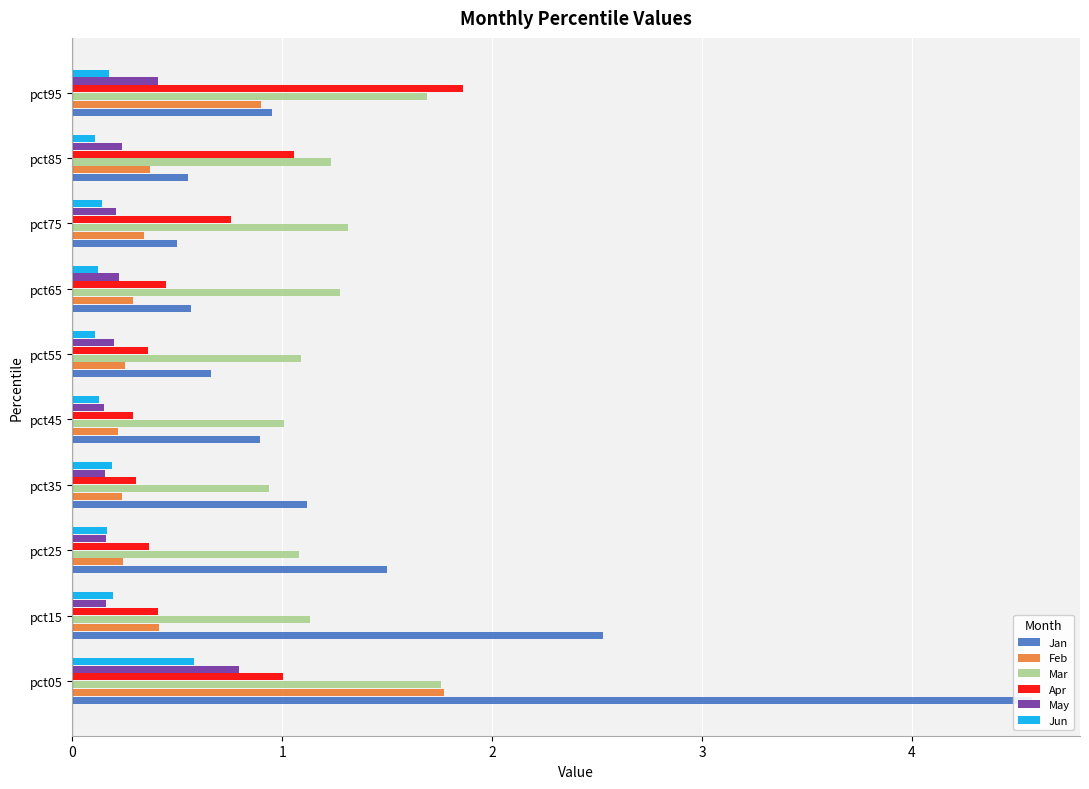

What is the difference between the maximum and second lowest values in the Apr series?

1.6